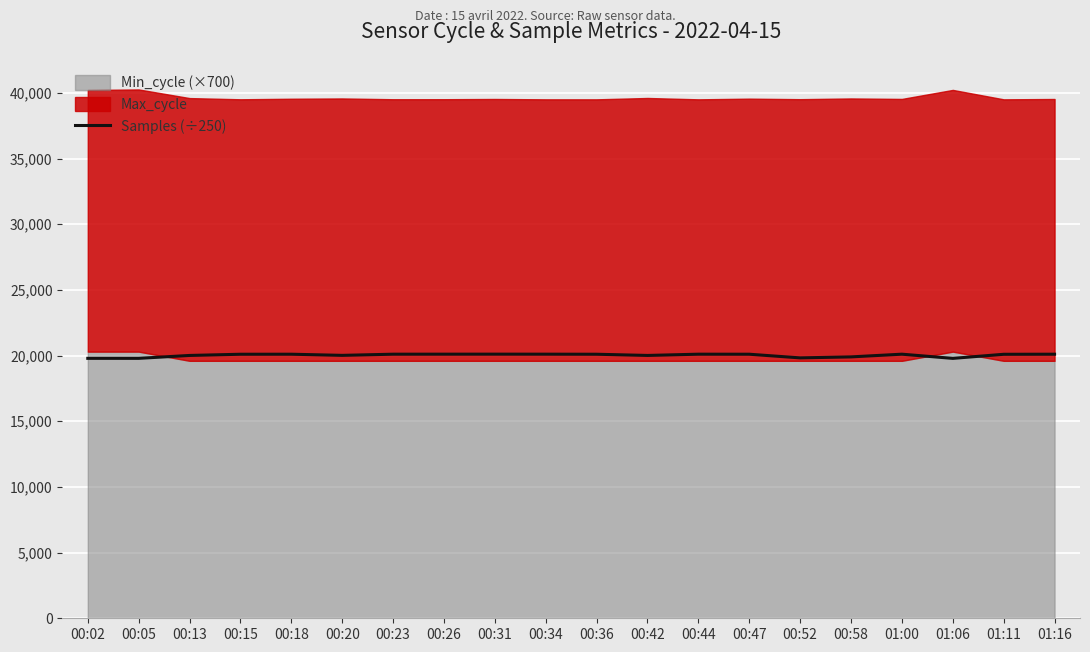

Reading left to right, transcribe all the data shown in this chart.

00:02=19788.4	00:05=19787.6	00:13=20008.0	00:15=20099.6	00:18=20102.1	00:20=20014.9	00:23=20103.4	00:26=20105.3	00:31=20107.0	00:34=20105.0	00:36=20100.0	00:42=20008.5	00:44=20103.9	00:47=20101.4	00:52=19822.7	00:58=19898.6	01:00=20104.0	01:06=19785.1	01:11=20096.2	01:16=20102.9